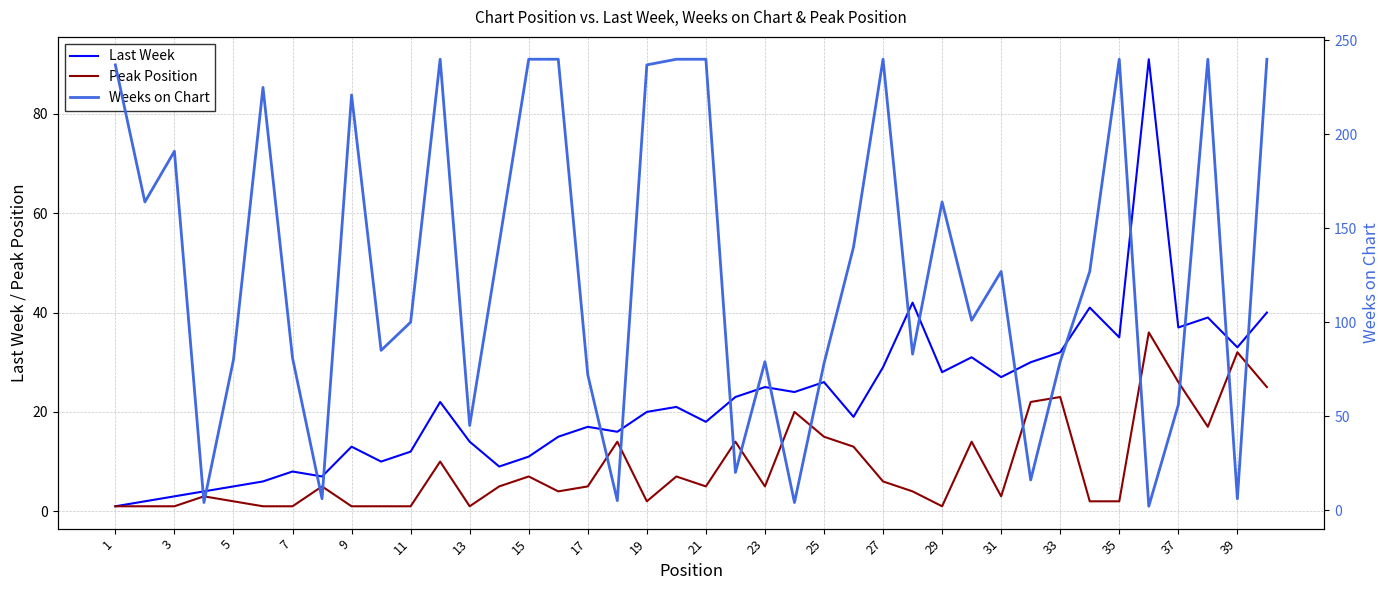

What is the difference between the maximum and minimum values in the Weeks on Chart series?

238